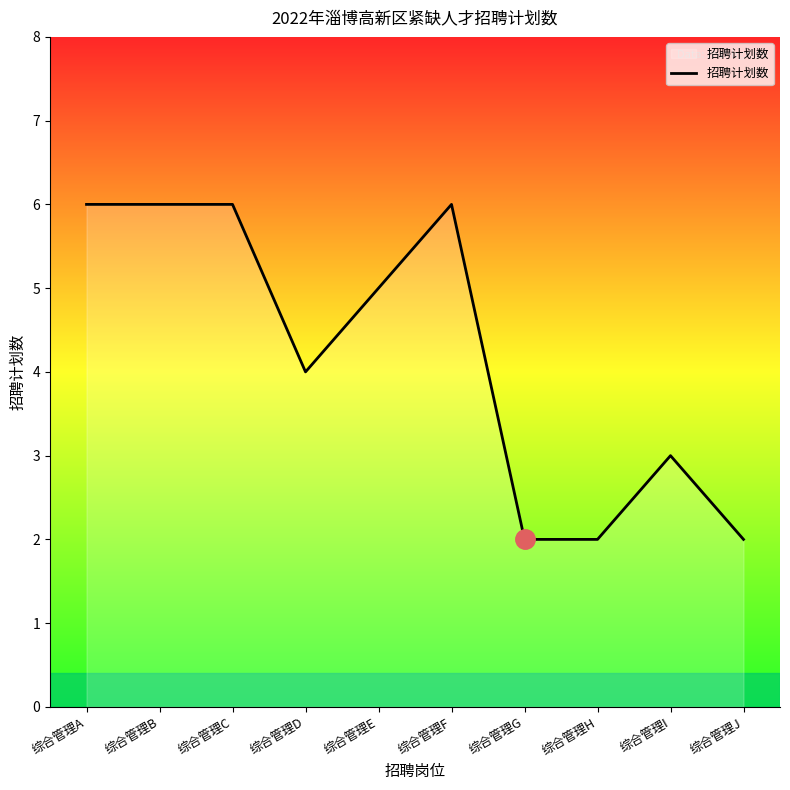

How many lines are shown in the chart?

1